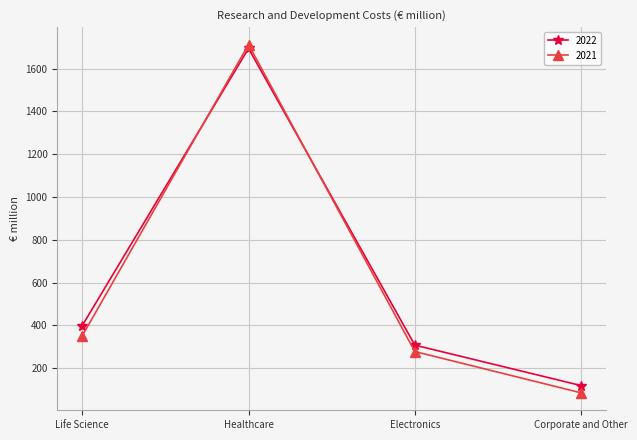

What position from the right is Healthcare?

3